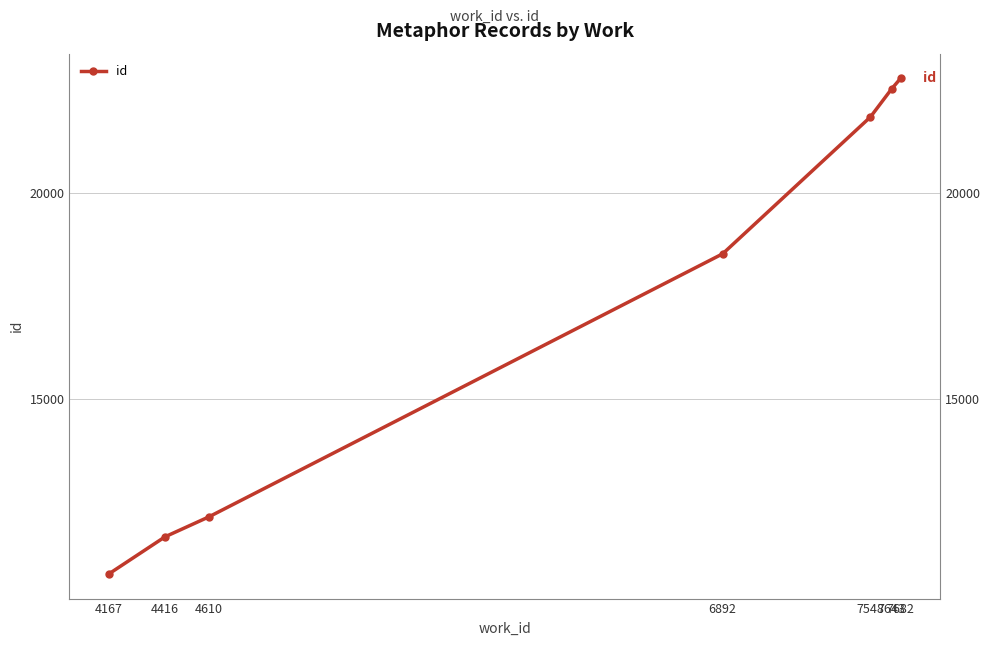

What is the value of the 7th point from the left?

22792